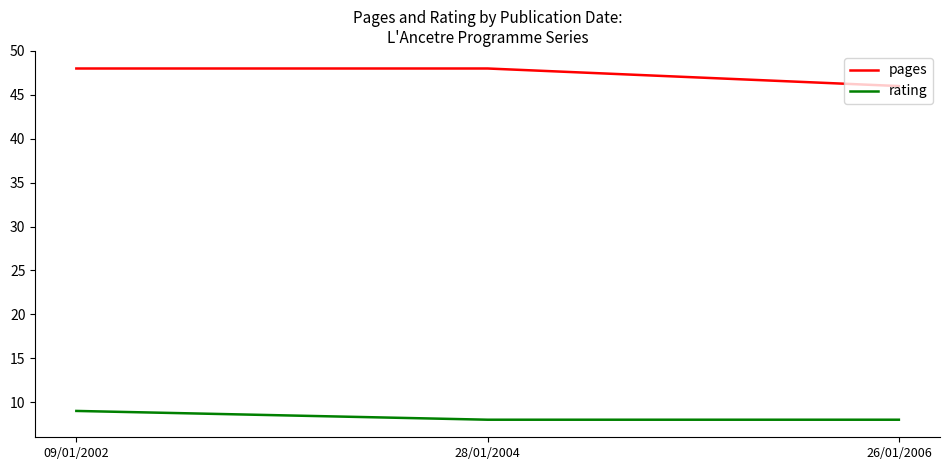

Which series has the largest range (max minus min)?

pages